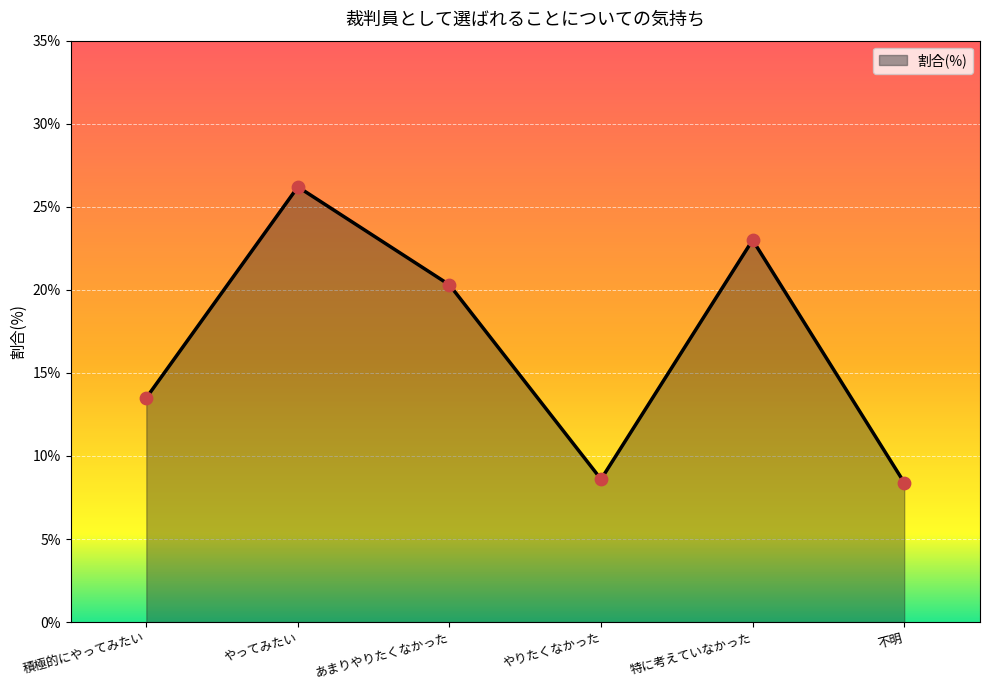

Which has a higher value, 積極的にやってみたい or あまりやりたくなかった?

あまりやりたくなかった